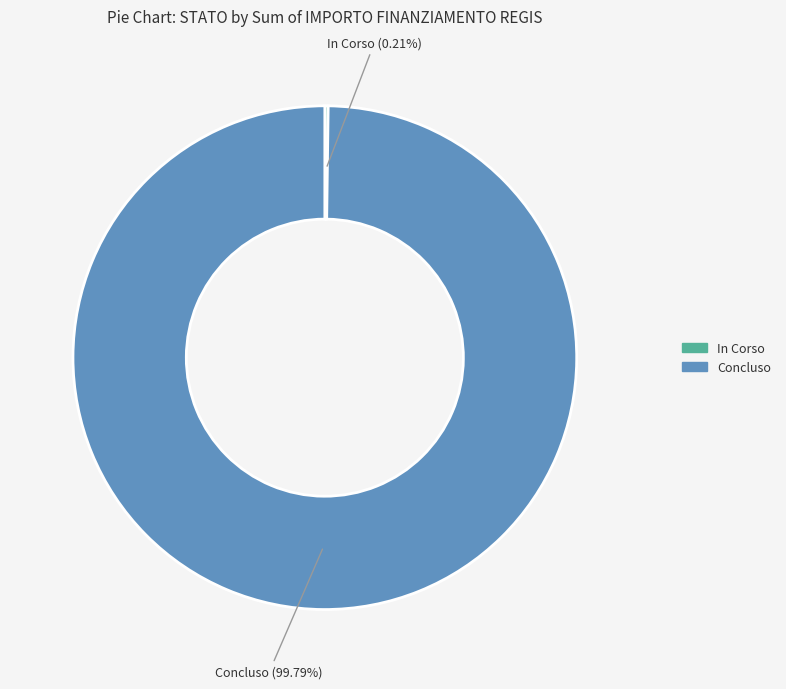

Does any single category account for the majority?

Yes